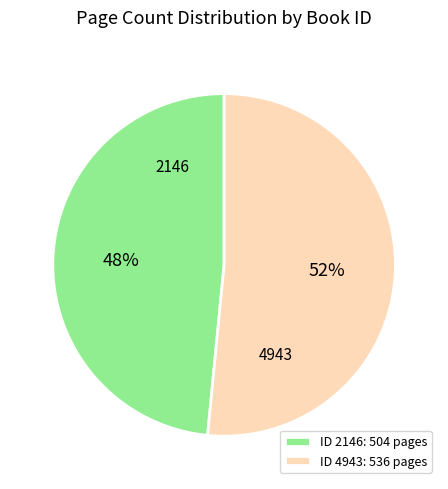

Does any single category account for the majority?

Yes